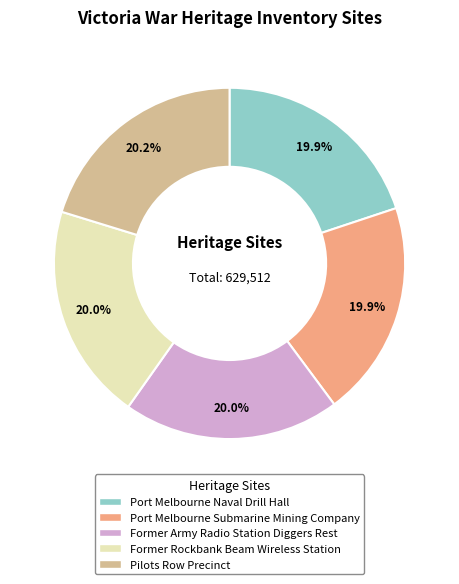

True or false: Port Melbourne Naval Drill Hall accounts for 20% of the total.

True